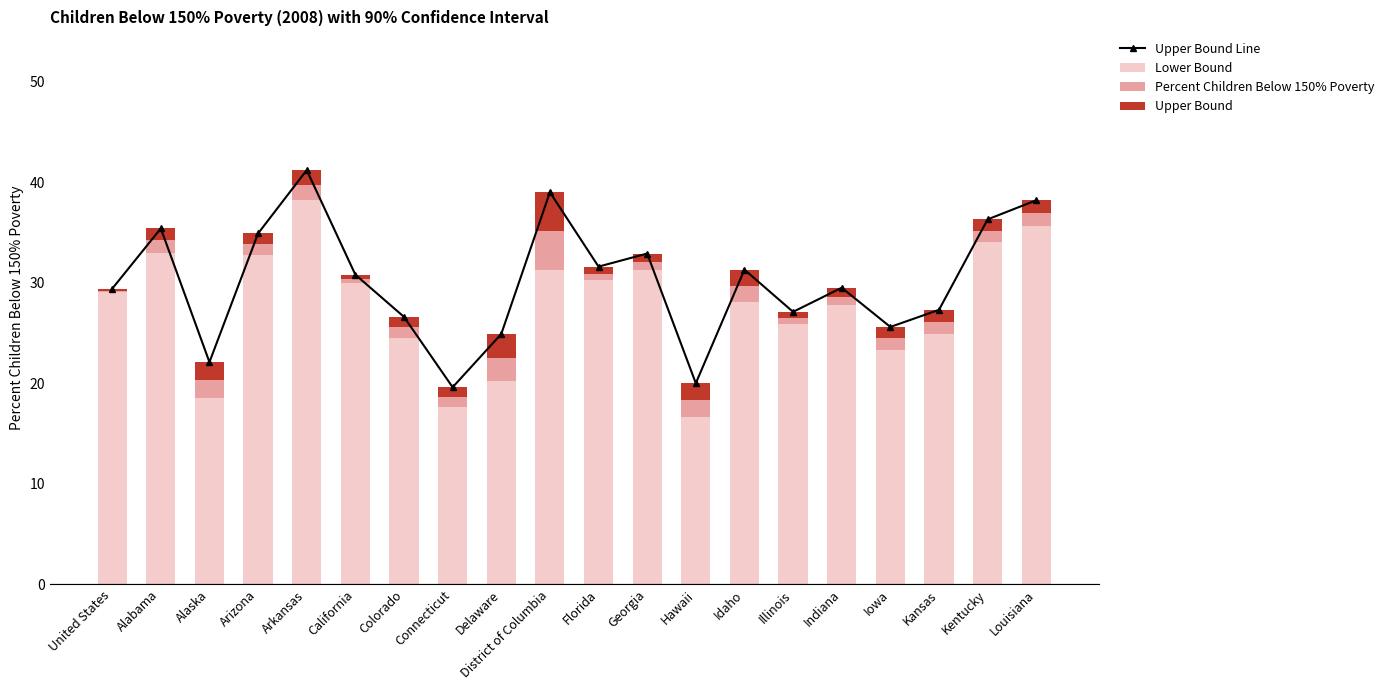

What is the label of the 19th bar from the right?

Alabama